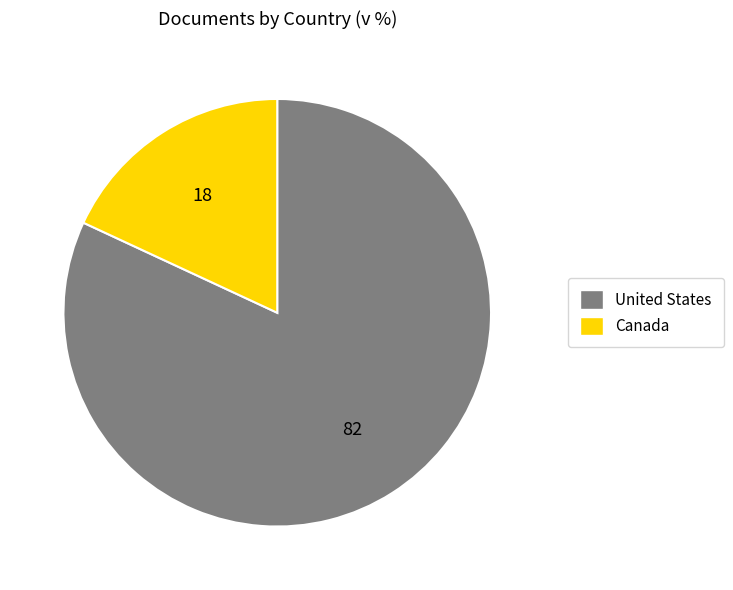

How many segments does this pie chart have?

2